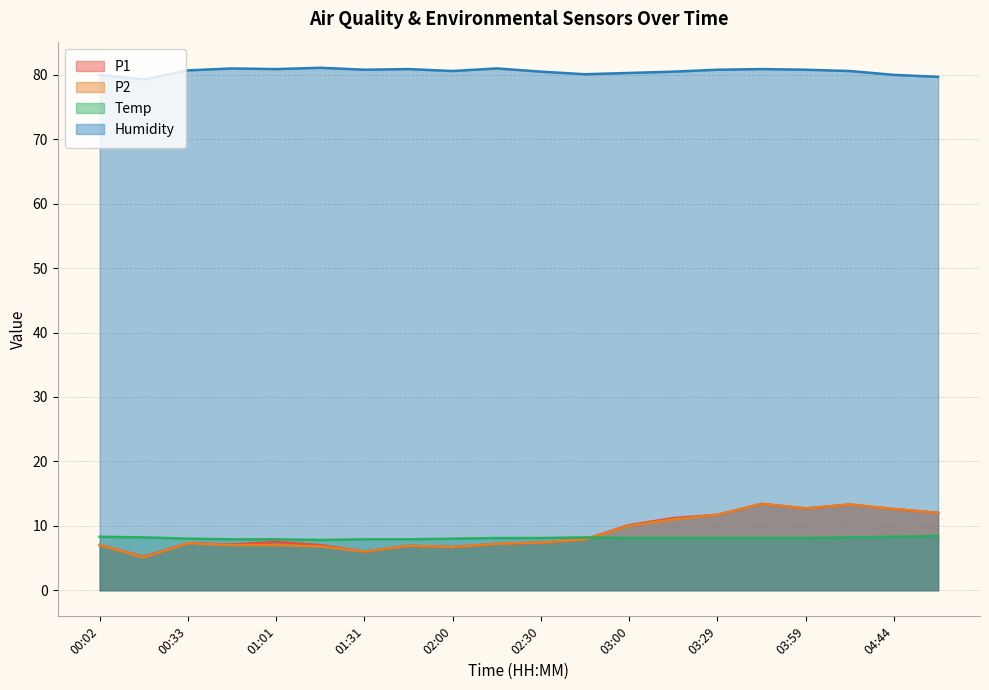

What is the sum of the P1 values at 03:59 and 00:16?

17.9